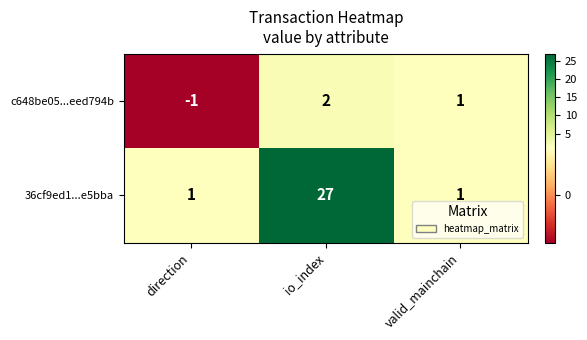

Which category has the highest value across all series?

io_index